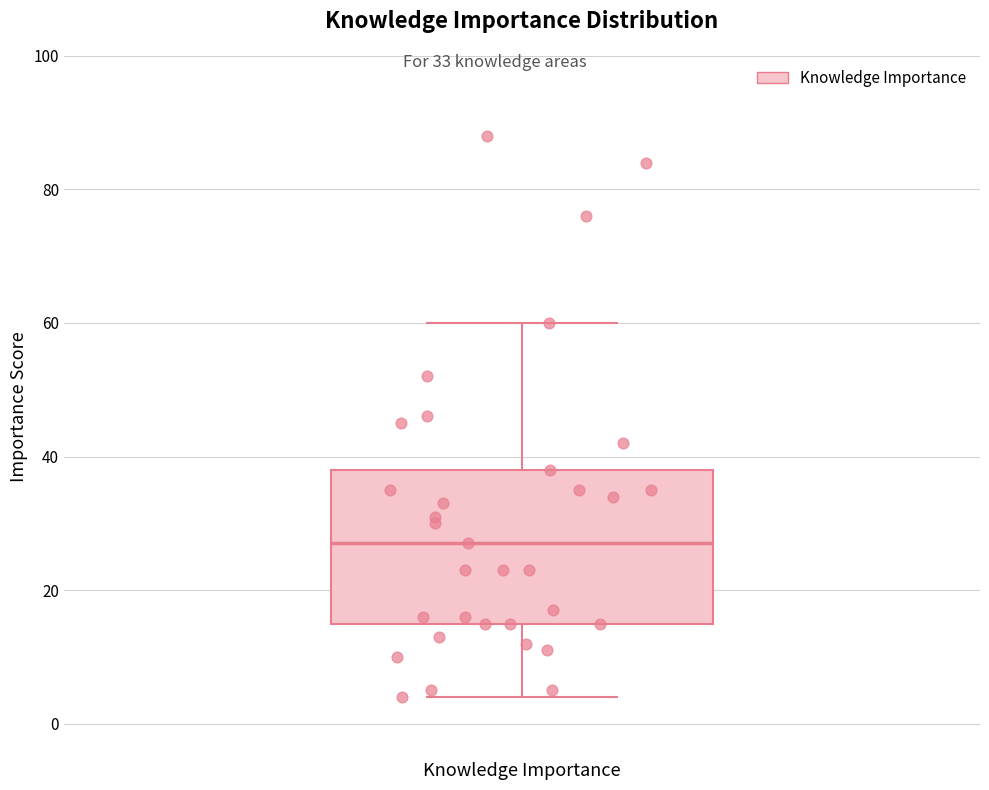

Transcribe this box plot: give where the median line is, the range the box spans, and where the two whiskers end, as read against the y-axis. The values are not printed on the chart, so give them approximately, as read against the axis.

median 28, box 16 to 38, whiskers 4 to 60